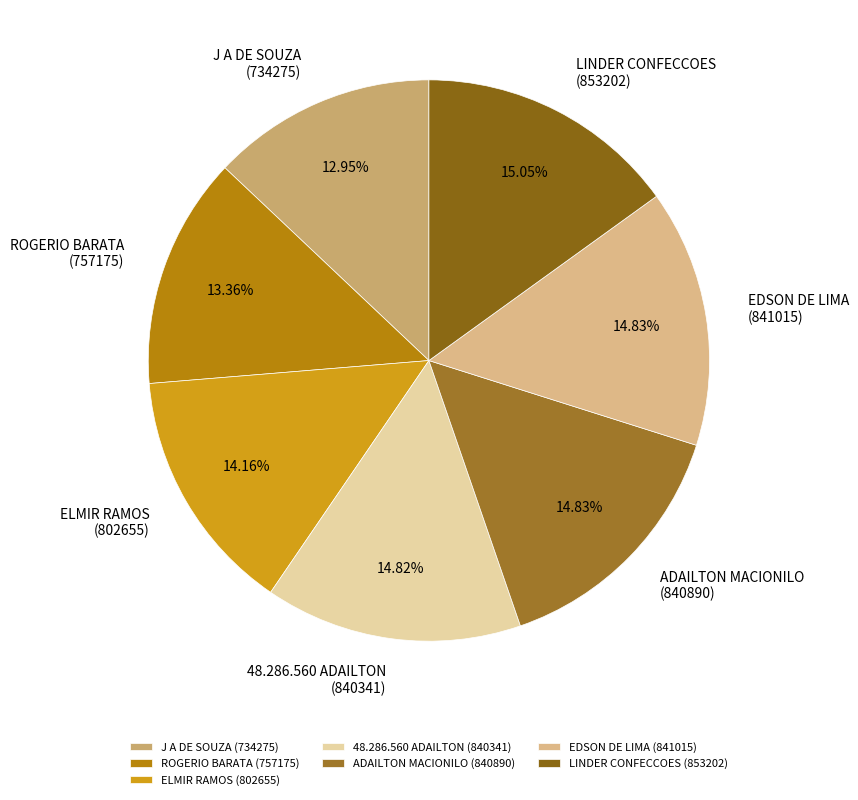

Is the sum of ADAILTON MACIONILO (840890) and J A DE SOUZA (734275) greater than half?

No